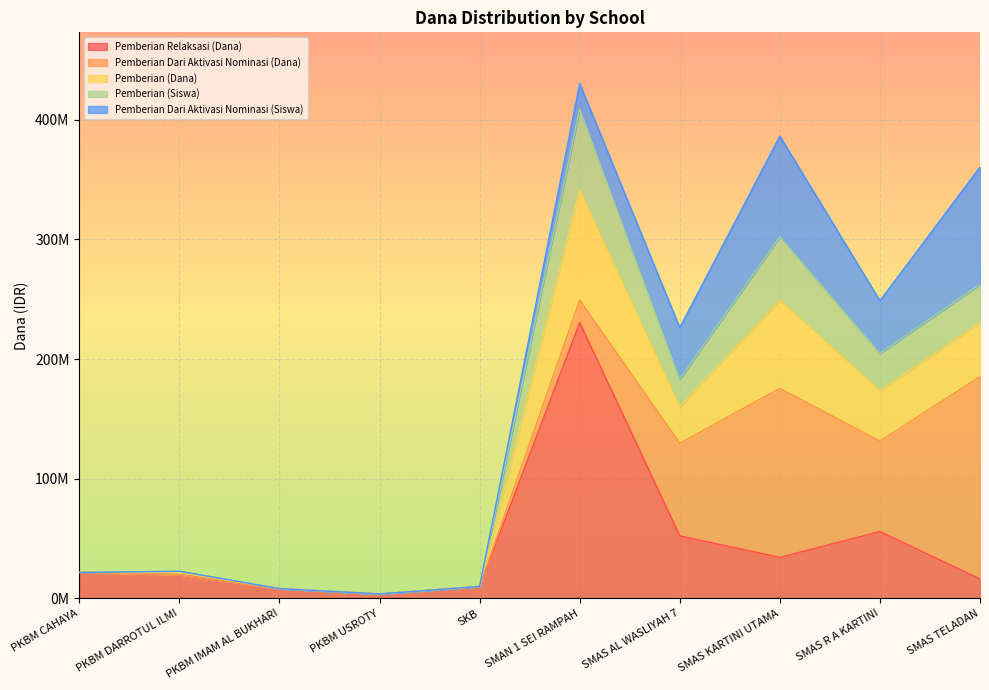

The value of Pemberian (Siswa) at PKBM USROTY is 2443627. True or false?

False